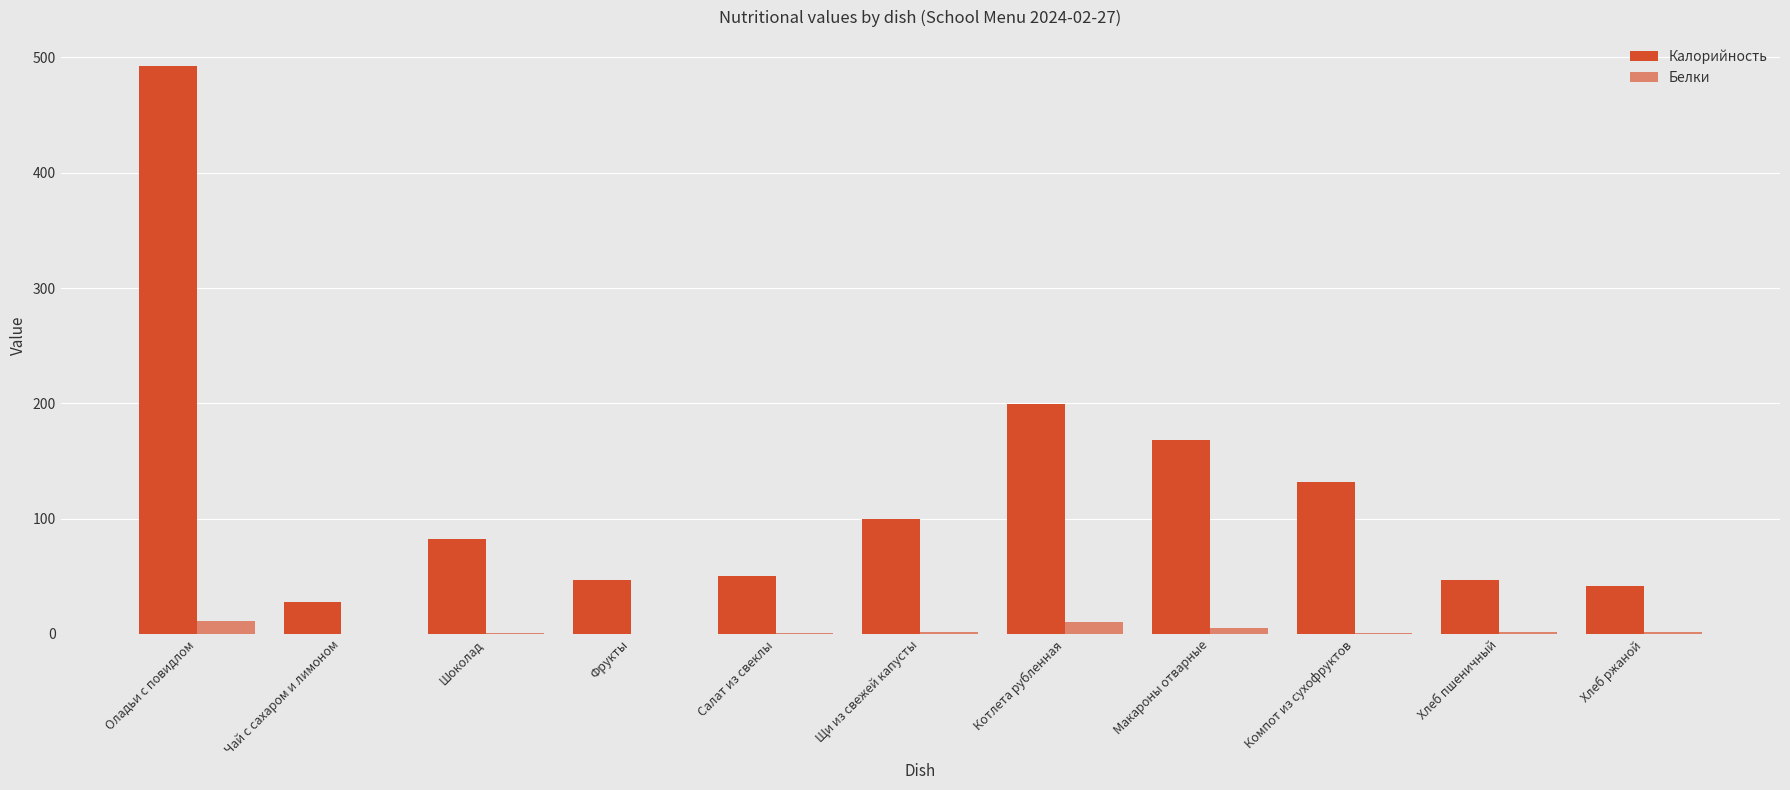

Rank the series by their average value, from highest to lowest.

Калорийность, Белки